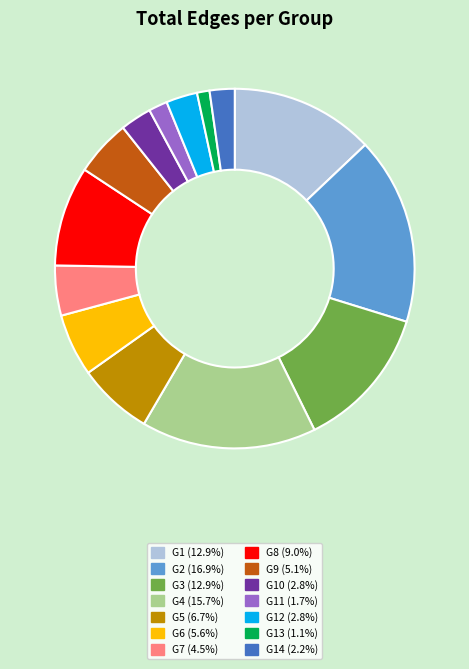

Combined, do G9 (5.1%) and G1 (12.9%) account for over 50%?

No